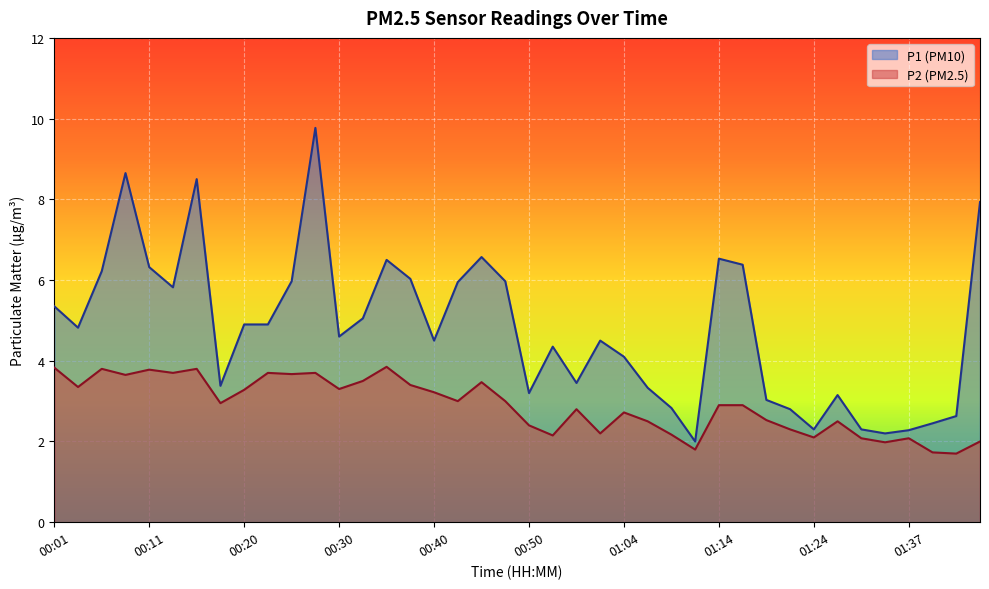

Reading left to right, extract all data points from this chart.

P1: 00:01=5.3	00:03=4.8	00:06=6.2	00:08=8.7	00:11=6.3	00:13=5.8	00:15=8.5	00:18=3.4	00:20=4.9	00:23=4.9	00:25=6.0	00:28=9.8	00:30=4.6	00:33=5.0	00:35=6.5	00:38=6.0	00:40=4.5	00:43=6.0	00:45=6.6	00:48=6.0	00:50=3.2	00:53=4.3	00:55=3.5	00:58=4.5	01:04=4.1	01:06=3.3	01:09=2.8	01:11=2.0	01:14=6.5	01:16=6.4	01:19=3.0	01:22=2.8	01:24=2.3	01:27=3.1	01:32=2.3	01:35=2.2	01:37=2.3	01:40=2.5	01:42=2.6	01:45=7.9
P2: 00:01=3.8	00:03=3.4	00:06=3.8	00:08=3.6	00:11=3.8	00:13=3.7	00:15=3.8	00:18=3.0	00:20=3.3	00:23=3.7	00:25=3.7	00:28=3.7	00:30=3.3	00:33=3.5	00:35=3.9	00:38=3.4	00:40=3.2	00:43=3.0	00:45=3.5	00:48=3.0	00:50=2.4	00:53=2.1	00:55=2.8	00:58=2.2	01:04=2.7	01:06=2.5	01:09=2.2	01:11=1.8	01:14=2.9	01:16=2.9	01:19=2.5	01:22=2.3	01:24=2.1	01:27=2.5	01:32=2.1	01:35=2.0	01:37=2.1	01:40=1.7	01:42=1.7	01:45=2.0